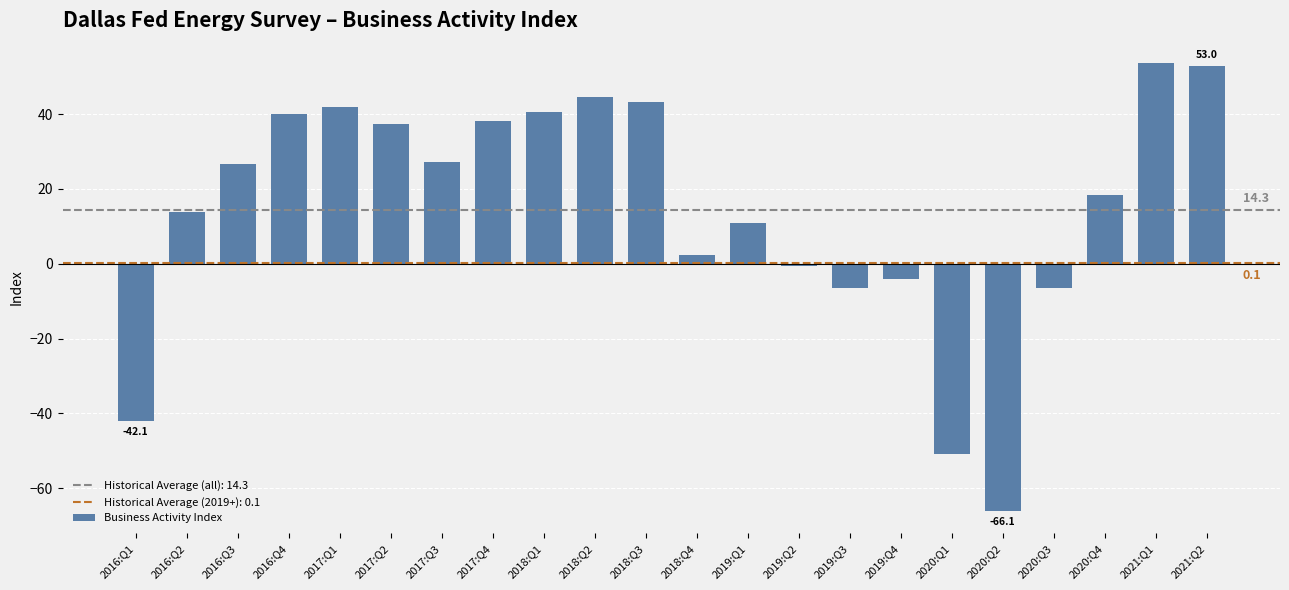

The chart shows a value of 31.2 at 2020:Q4. True or false?

False